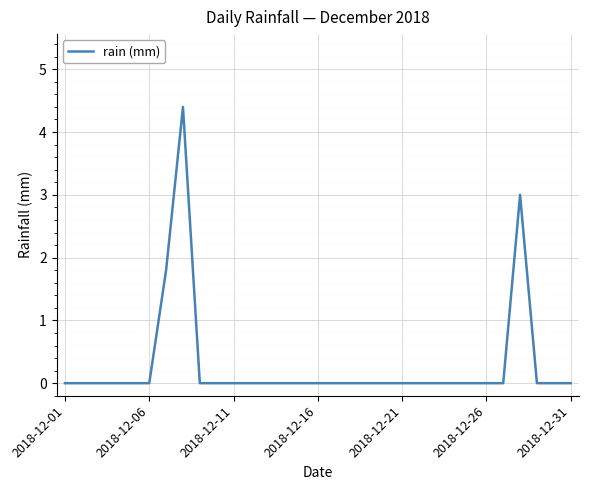

What is the greatest value displayed?

4.4